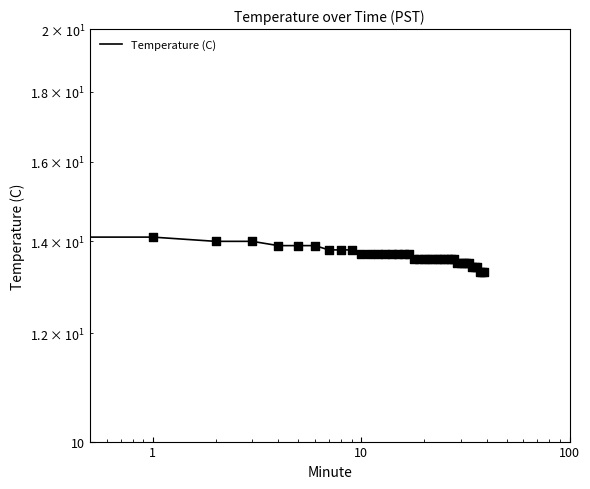

What is the change in value from 10 to 33?

-0.2